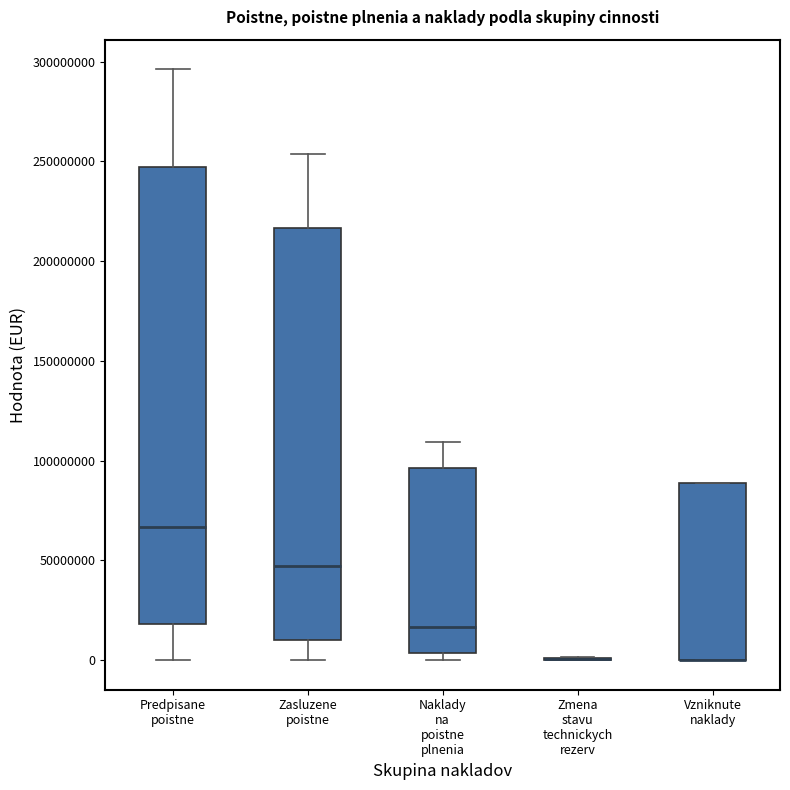

Reading left to right, transcribe this box plot: for each box, give where its median line is, the range the box spans, and where its two whiskers end, as read against the y-axis. The values are not printed on the chart, so give them approximately, as read against the axis.

Predpisane poistne: median 65000000, box 20000000 to 245000000, whiskers 0 to 295000000
Zasluzene poistne: median 45000000, box 10000000 to 215000000, whiskers 0 to 255000000
Naklady na poistne plnenia: median 15000000, box 5000000 to 95000000, whiskers 0 to 110000000
Zmena stavu technickych rezerv: box collapsed to a line at 0, whiskers 0 to 0
Vzniknute naklady: median 0 (drawn on the box's lower edge), box 0 to 90000000, whiskers 0 to 90000000